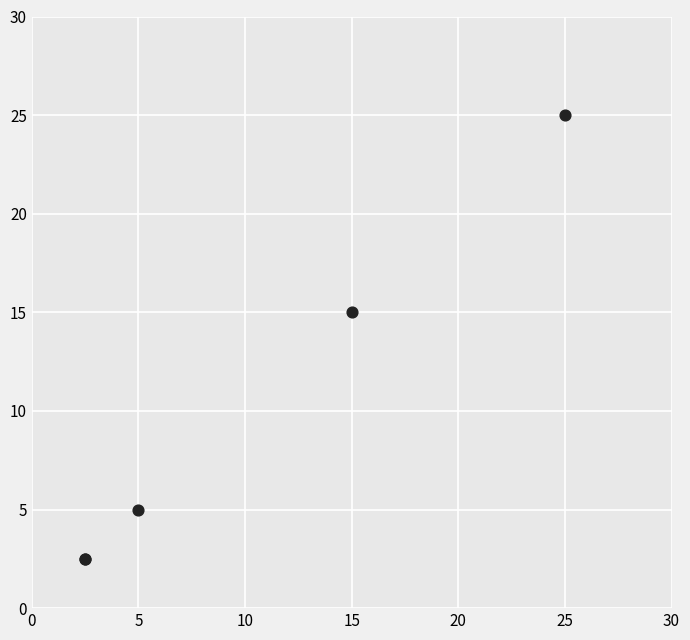

What Y value in the scatter plot is closest to 13?

15.0